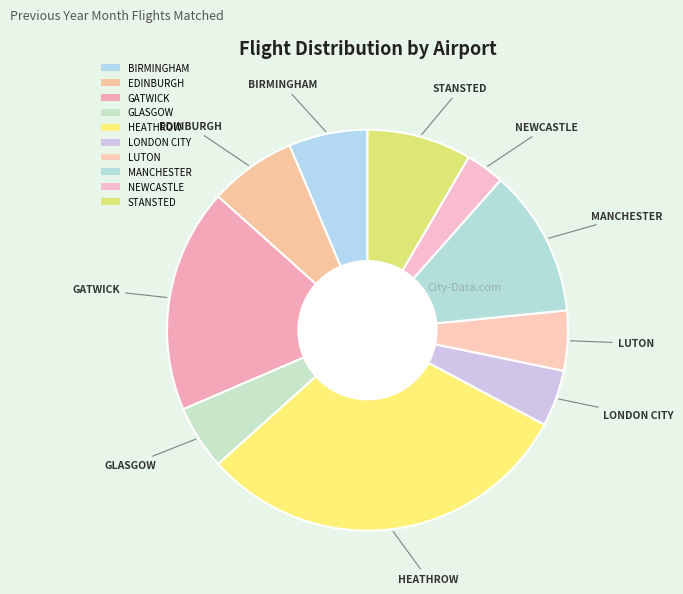

Which slice is the smallest?

NEWCASTLE